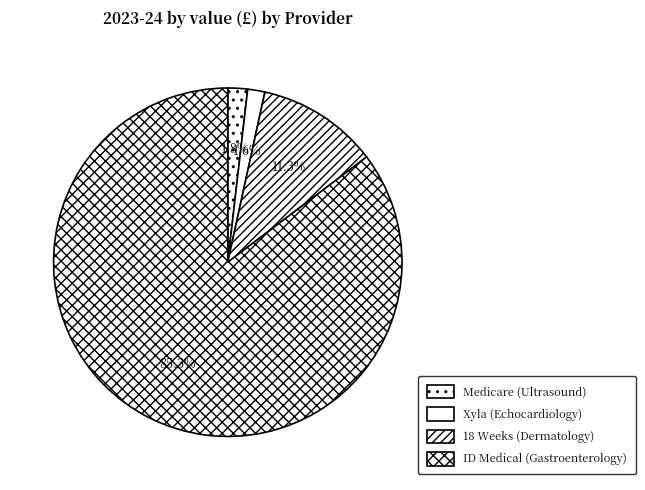

Is it true that ID Medical (Gastroenterology) is 85% of the pie?

True